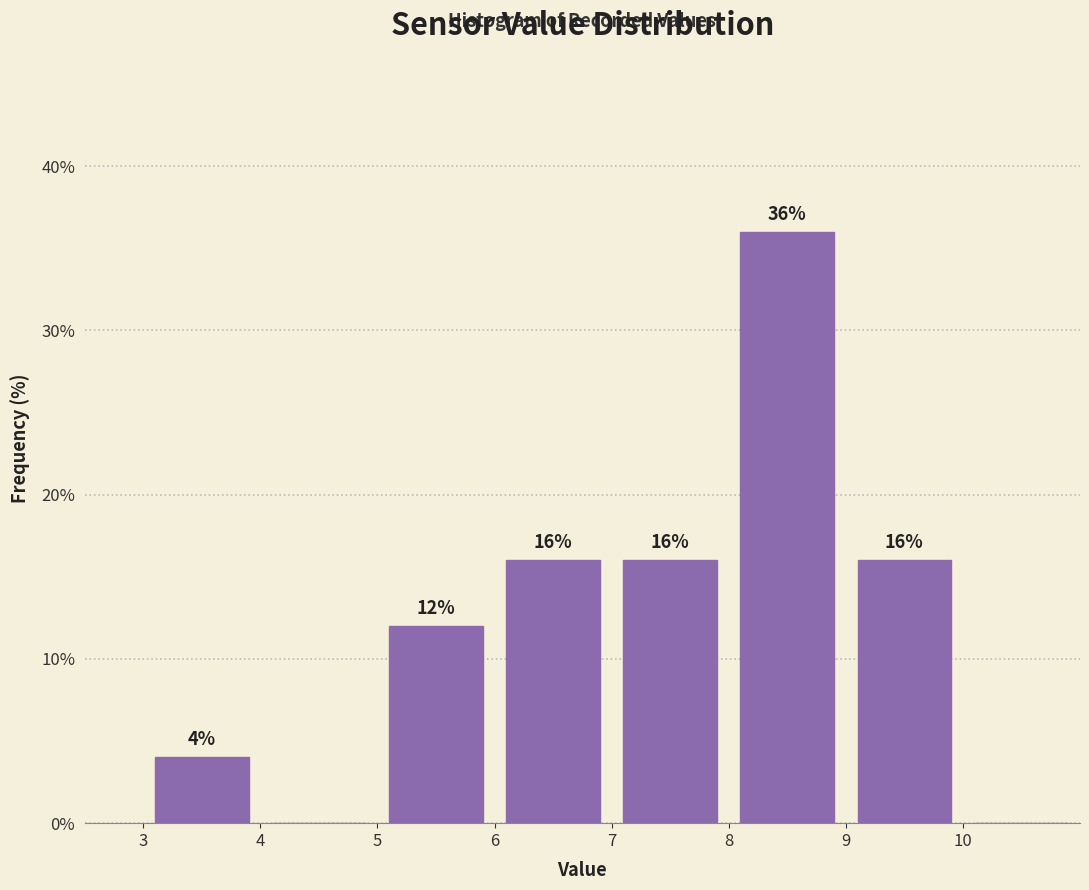

Which range on the x-axis has the tallest bar?

8 to 9